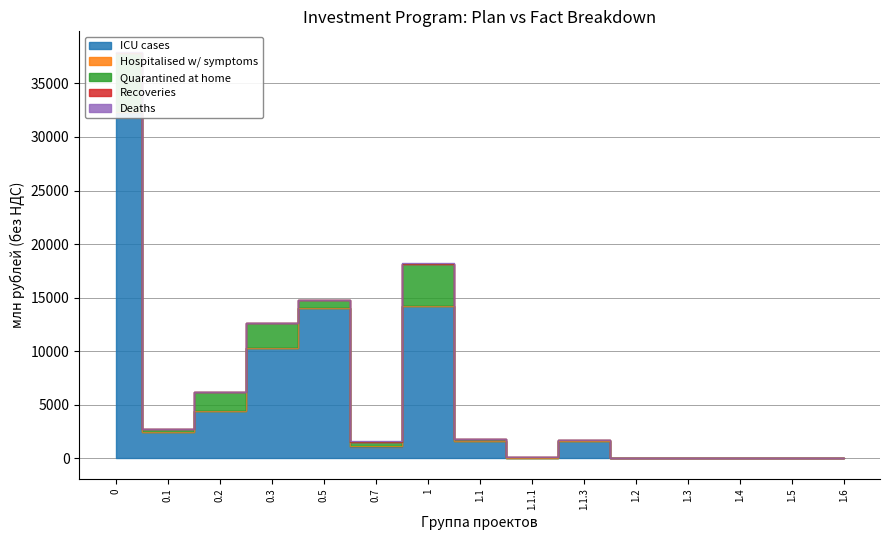

How many series are shown in this chart?

5